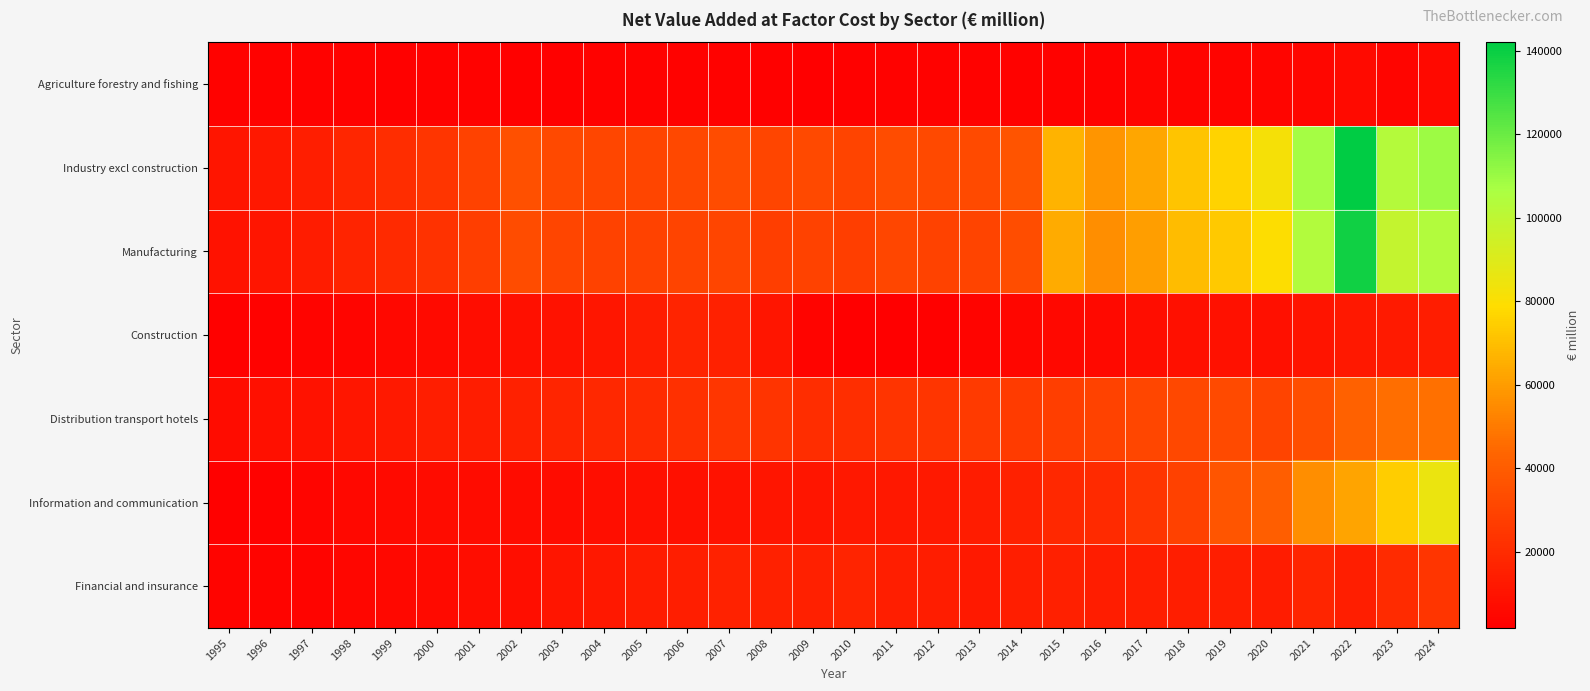

Reading left to right, what are all the values shown in this chart?

Agriculture forestry and fishing: 1995=2998.3	1996=3008.3	1997=2805.7	1998=2822.9	1999=2537.3	2000=2810.7	2001=2896.8	2002=2723.5	2003=2596.6	2004=2809.4	2005=3194.4	2006=2871.9	2007=3172.4	2008=2739.4	2009=2052.0	2010=2565.2	2011=3106.0	2012=2893.6	2013=2925.4	2014=3195.5	2015=3274.2	2016=3294.4	2017=4161.4	2018=3540.9	2019=3807.9	2020=4234.3	2021=4900.7	2022=6114.6	2023=4265.8	2024=5659.7
Industry excl construction: 1995=10879.2	1996=11607.1	1997=14459.8	1998=17846.1	1999=20512.0	2000=23806.1	2001=29576.6	2002=34604.7	2003=32285.2	2004=30937.2	2005=30684.8	2006=31766.9	2007=33192.6	2008=30283.0	2009=32153.1	2010=29697.2	2011=33164.1	2012=32362.0	2013=32414.1	2014=36510.2	2015=66524.9	2016=57910.5	2017=62602.6	2018=71602.6	2019=75819.6	2020=82128.8	2021=107926.5	2022=142072.0	2023=103460.1	2024=109313.9
Manufacturing: 1995=9815.4	1996=10667.2	1997=13342.0	1998=16707.7	1999=19627.3	2000=22559.1	2001=27951.1	2002=33169.1	2003=30685.6	2004=29376.8	2005=29222.2	2006=29706.7	2007=30498.5	2008=27767.6	2009=29496.8	2010=27596.4	2011=30831.3	2012=29613.3	2013=29658.8	2014=33820.6	2015=64472.9	2016=55720.2	2017=60432.7	2018=69206.9	2019=73452.1	2020=79538.0	2021=104070.6	2022=138261.4	2023=98377.9	2024=104175.7
Construction: 1995=2704.5	1996=2954.6	1997=3512.8	1998=4323.1	1999=5274.2	2000=6576.5	2001=7688.1	2002=8265.0	2003=9525.2	2004=11519.0	2005=14155.5	2006=16834.2	2007=15477.5	2008=10457.2	2009=3622.6	2010=1869.9	2011=1667.1	2012=2680.9	2013=3491.2	2014=4488.3	2015=5013.5	2016=5893.3	2017=7688.0	2018=8309.4	2019=9101.3	2020=8690.5	2021=10106.0	2022=11806.1	2023=13064.5	2024=13790.7
Distribution transport hotels: 1995=7065.2	1996=8375.9	1997=9855.0	1998=11387.5	1999=12573.3	2000=14774.0	2001=14234.5	2002=15507.1	2003=17305.8	2004=18136.9	2005=20077.0	2006=21831.1	2007=24589.7	2008=23156.1	2009=20791.3	2010=21139.7	2011=23147.1	2012=24020.3	2013=26151.2	2014=26711.4	2015=27569.4	2016=29215.1	2017=30783.2	2018=31406.2	2019=32498.5	2020=30017.5	2021=34413.3	2022=41796.9	2023=46322.6	2024=47120.0
Information and communication: 1995=2749.8	1996=3070.6	1997=4088.3	1998=5109.2	1999=6203.0	2000=6904.4	2001=6820.6	2002=6625.8	2003=7146.6	2004=8062.6	2005=8640.2	2006=8554.5	2007=9428.9	2008=10585.4	2009=10466.4	2010=11550.4	2011=11679.2	2012=12503.5	2013=13515.5	2014=15454.4	2015=18628.3	2016=19266.3	2017=23630.6	2018=29072.8	2019=37059.1	2020=40708.3	2021=55877.4	2022=62226.2	2023=74337.6	2024=85343.4
Financial and insurance: 1995=3816.4	1996=3615.5	1997=3626.2	1998=4437.7	1999=5393.8	2000=6556.5	2001=7454.4	2002=8133.7	2003=10701.5	2004=12087.3	2005=13605.8	2006=14783.7	2007=16343.3	2008=15403.5	2009=15152.0	2010=16614.6	2011=14796.3	2012=14143.1	2013=12457.6	2014=14371.4	2015=15136.1	2016=13754.2	2017=14401.1	2018=14770.4	2019=14705.0	2020=13569.0	2021=17284.3	2022=14604.0	2023=20223.4	2024=24056.0